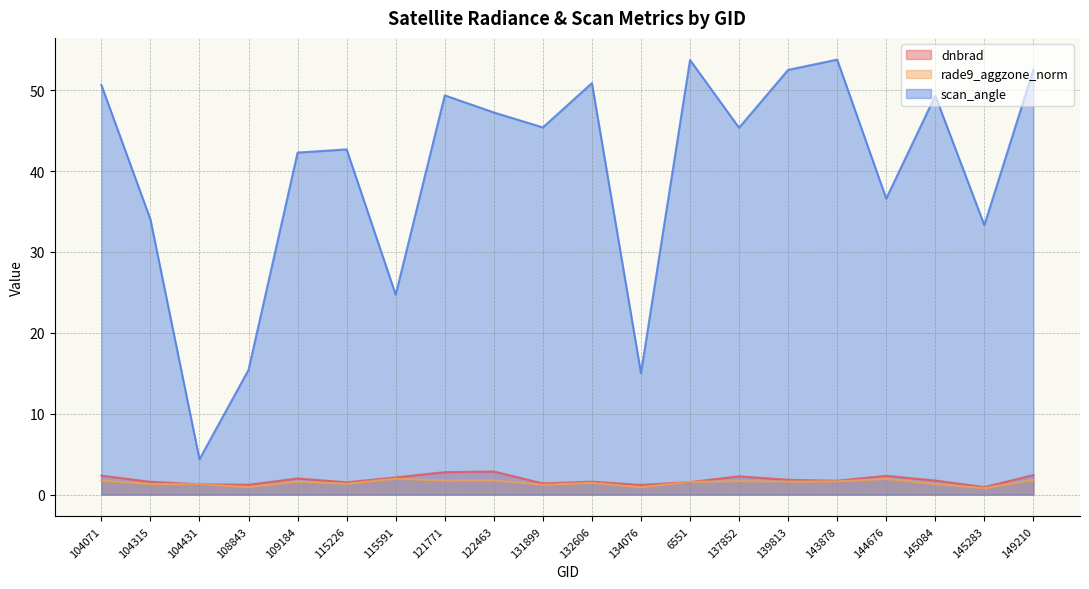

Does the chart have visible grid lines?

Yes